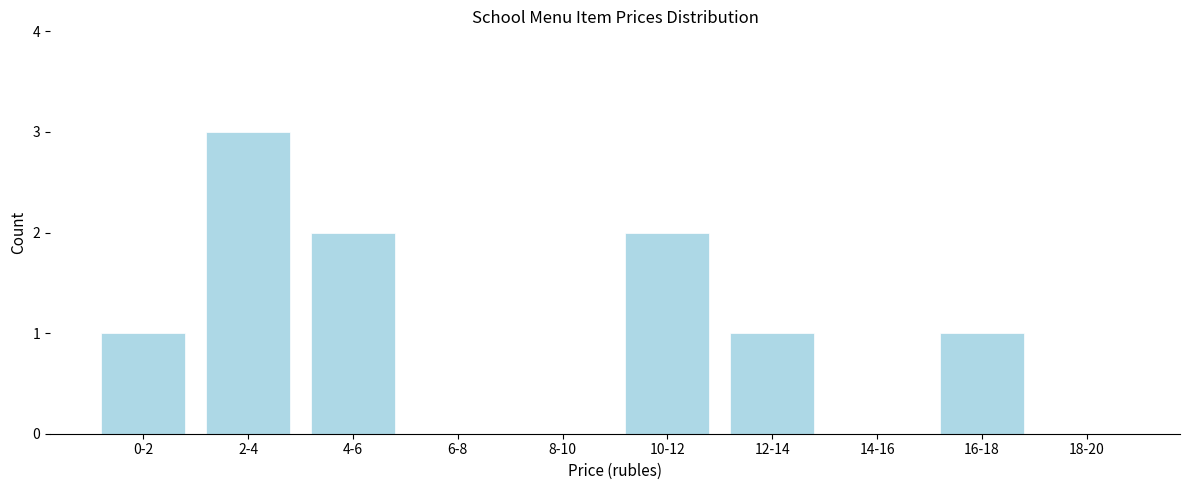

Reading right to left, what are all the values shown in this chart?

18-20=0	16-18=1	14-16=0	12-14=1	10-12=2	8-10=0	6-8=0	4-6=2	2-4=3	0-2=1